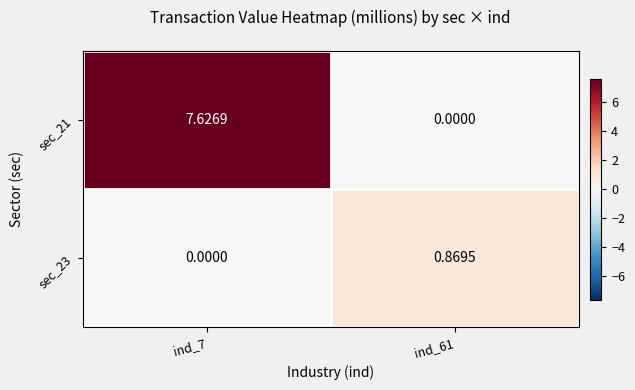

Is the value of sec_21 at ind_7 greater than the value of sec_23 at ind_61?

Yes